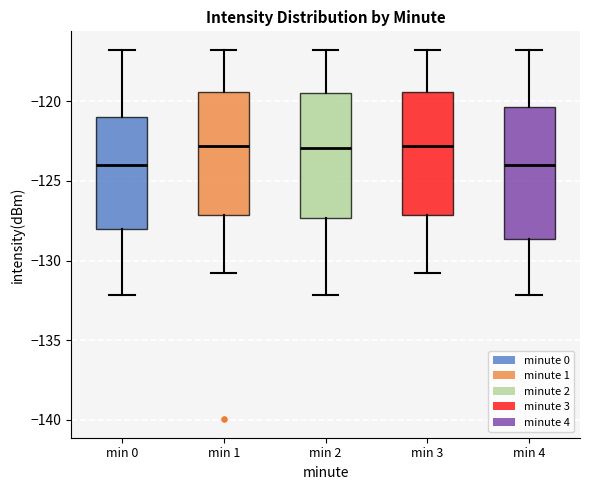

Reading left to right, read every box against the y-axis: the position of its median line, the range the box covers, and the ends of its whiskers. The values are not printed on the chart, so give them approximately, as read against the axis.

min 0: median -124.0, box -128.0 to -121.0, whiskers -132.0 to -117.0
min 1: median -123.0, box -127.0 to -119.5, whiskers -131.0 to -117.0
min 2: median -123.0, box -127.5 to -119.5, whiskers -132.0 to -117.0
min 3: median -123.0, box -127.0 to -119.5, whiskers -131.0 to -117.0
min 4: median -124.0, box -128.5 to -120.5, whiskers -132.0 to -117.0